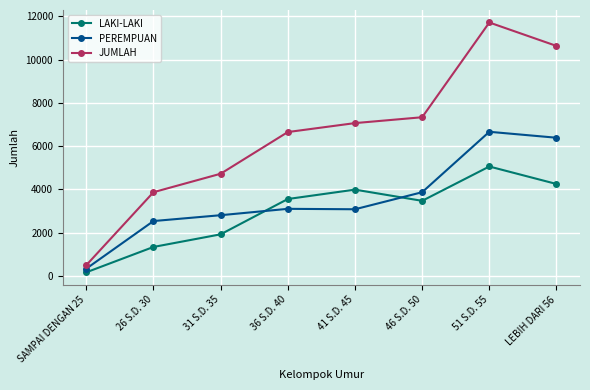

The value of PEREMPUAN at 51 S.D. 55 is 3809. True or false?

False